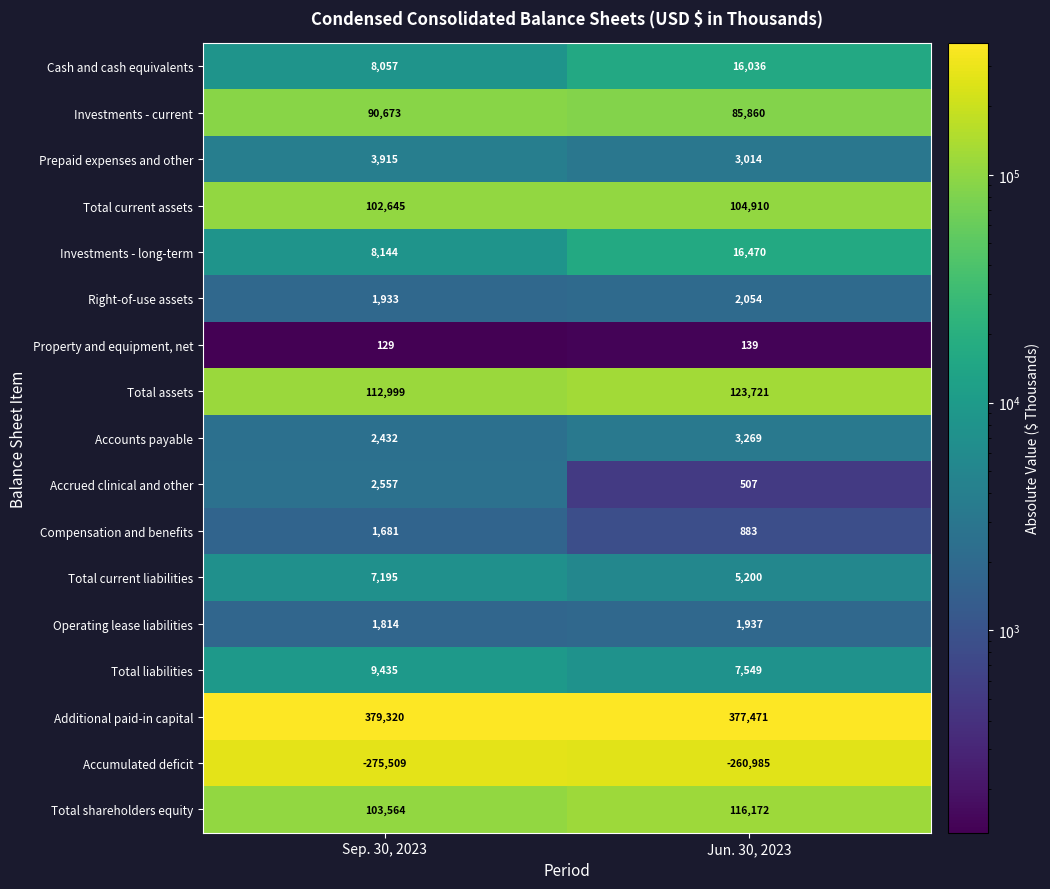

The Accumulated deficit series shows -165763 at Sep. 30, 2023. True or false?

False